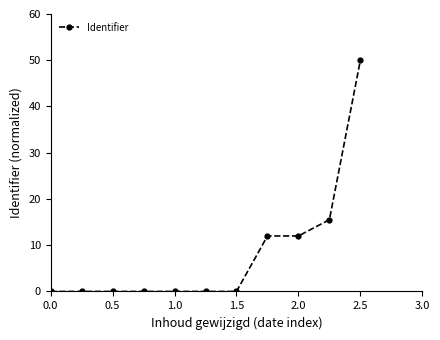

What is the value of the 10th point from the left?

15.5